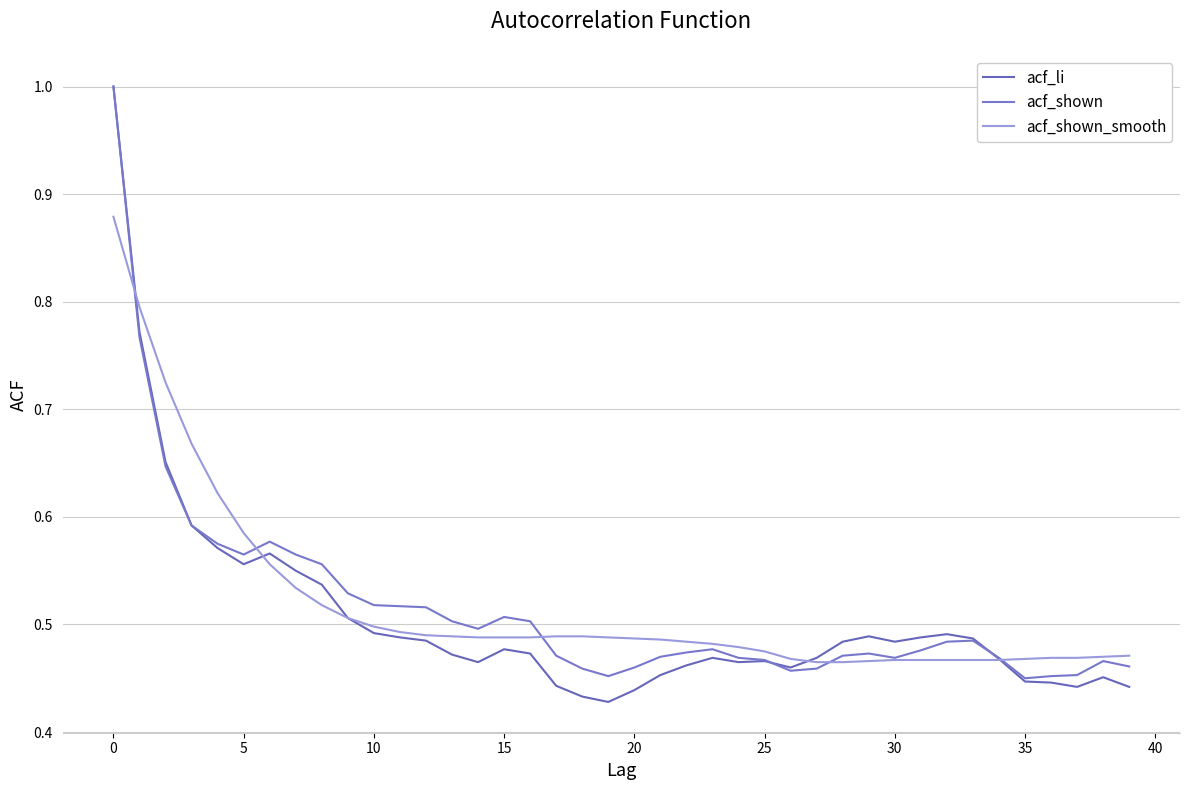

At how many categories does at least one series exceed 0?

40